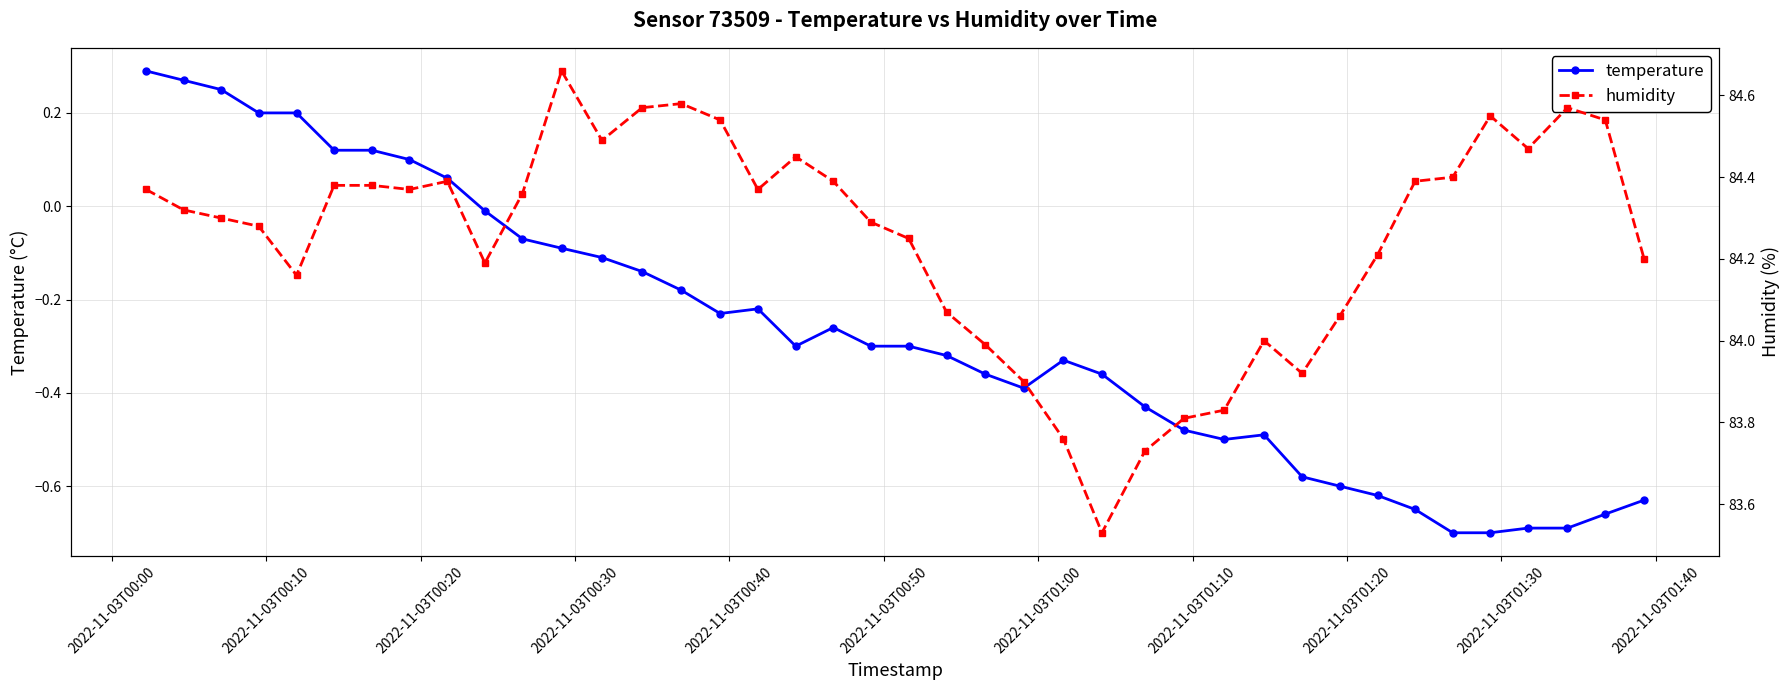

True or false: temperature has more than 2 points higher than both neighbors.

True